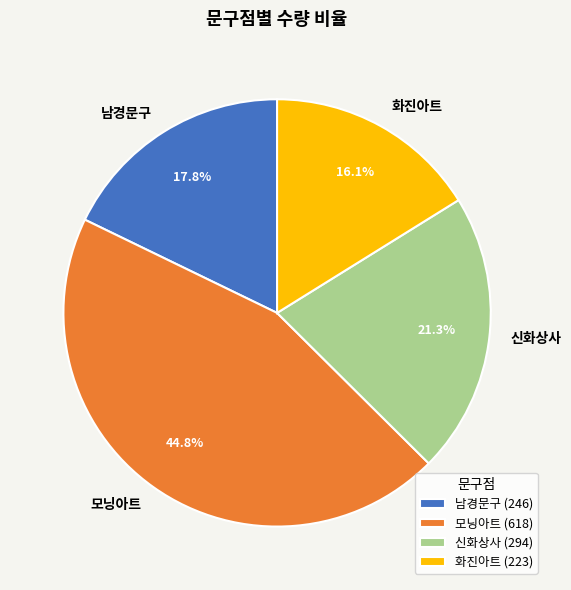

Approximately how many times larger is the value at 신화상사 compared to 남경문구?

1.2